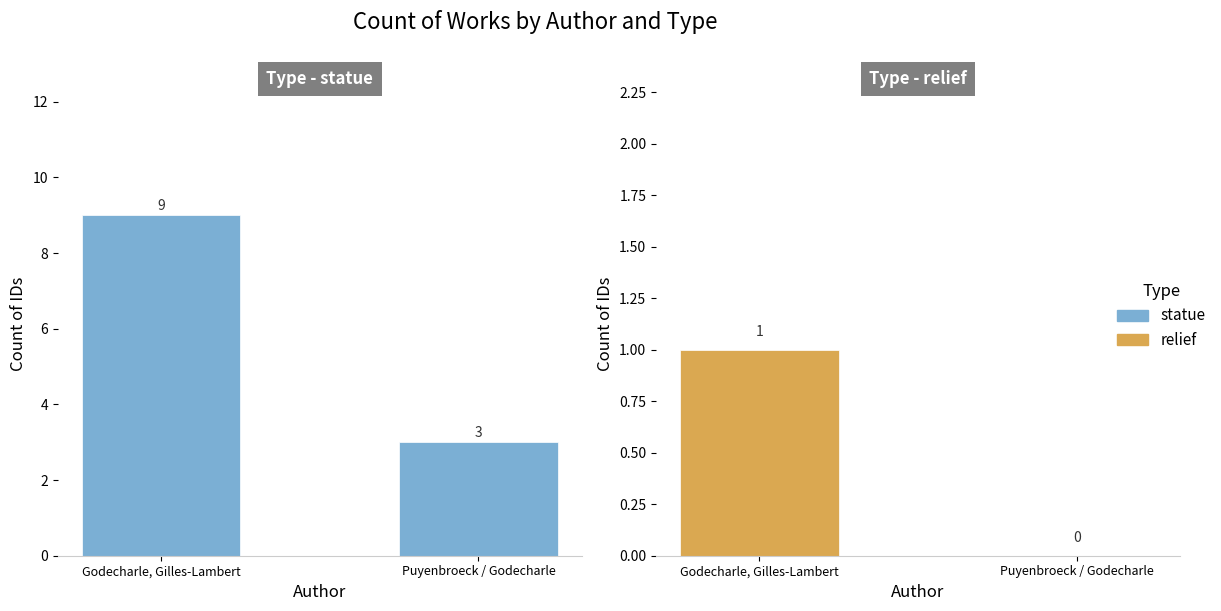

Which category has the highest value in the statue series?

Godecharle, Gilles-Lambert